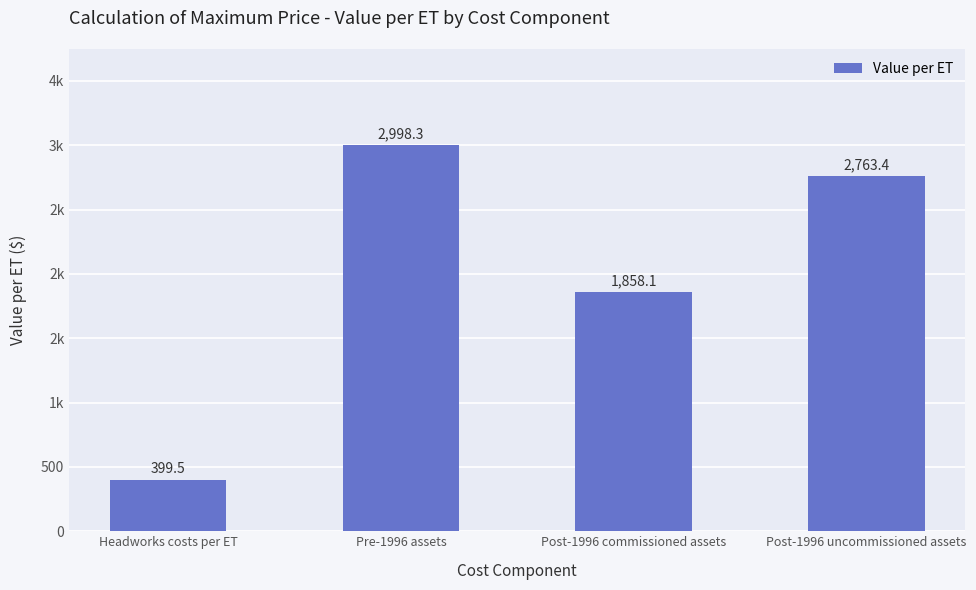

Are the bars horizontal?

No